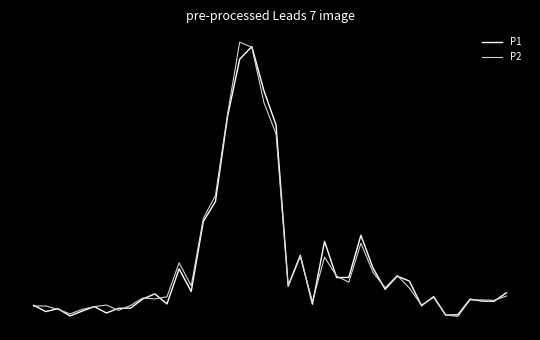

What is the difference between the maximum and minimum values in the P2 series?

3.8